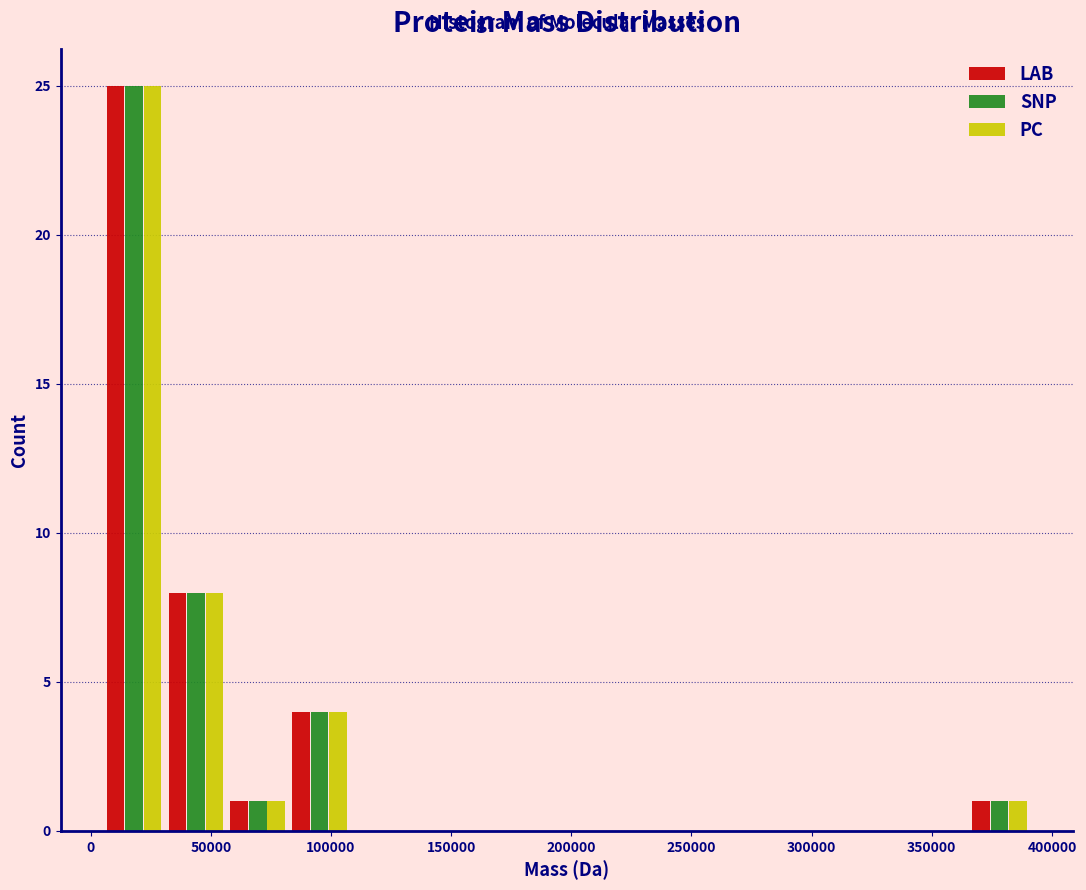

What is the height of the SNP bar covering 5000 to 30000 on the x-axis? Neither the bar edges nor the heights are printed on the chart, so give them approximately, as read against the axes.

25